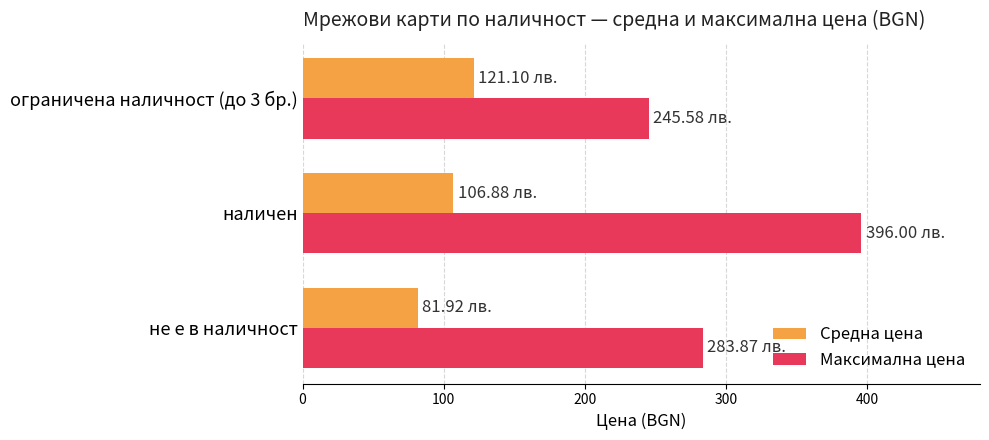

What is the difference between the second highest and minimum values in the Максимална цена series?

38.3